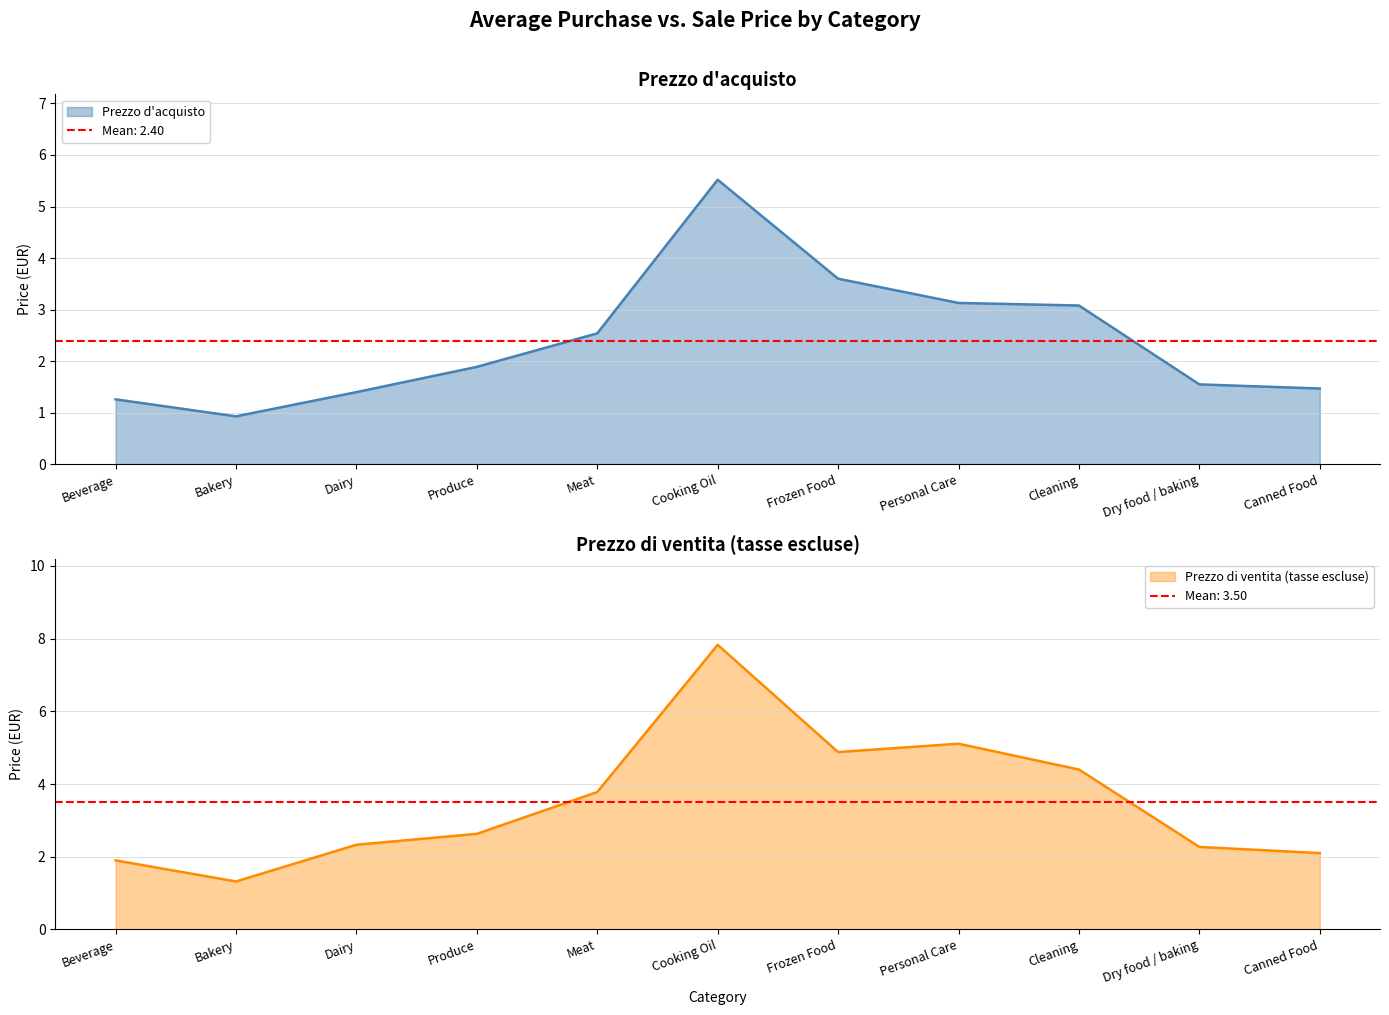

True or false: Prezzo d'acquisto and Prezzo di ventita (tasse escluse) intersect in this chart.

False